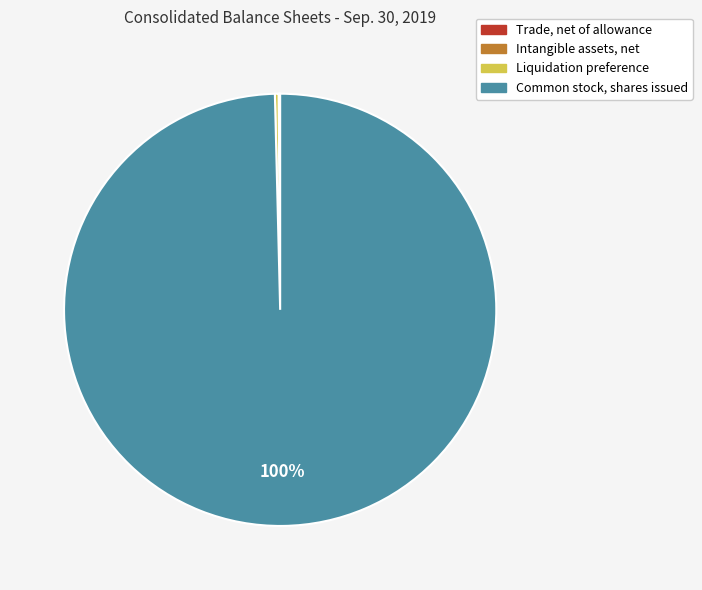

Which slice is the largest?

Common stock, shares issued